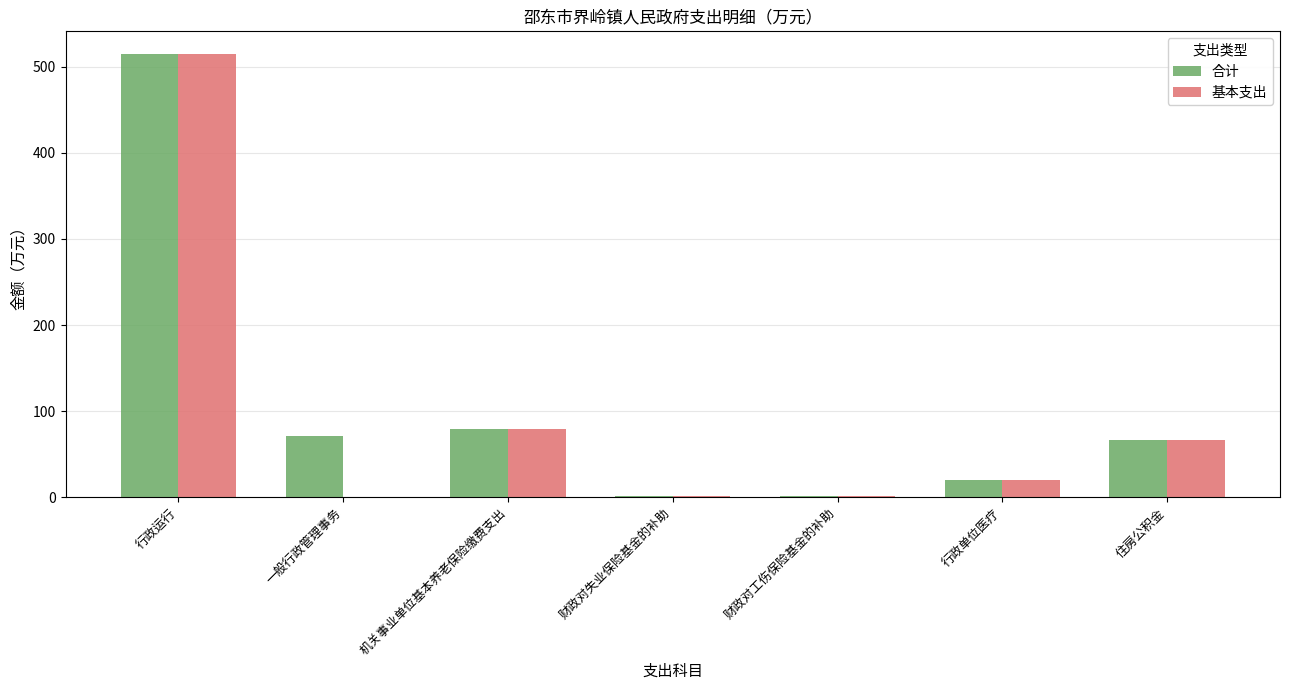

Which series changed the most between 行政运行 and 一般行政管理事务?

基本支出